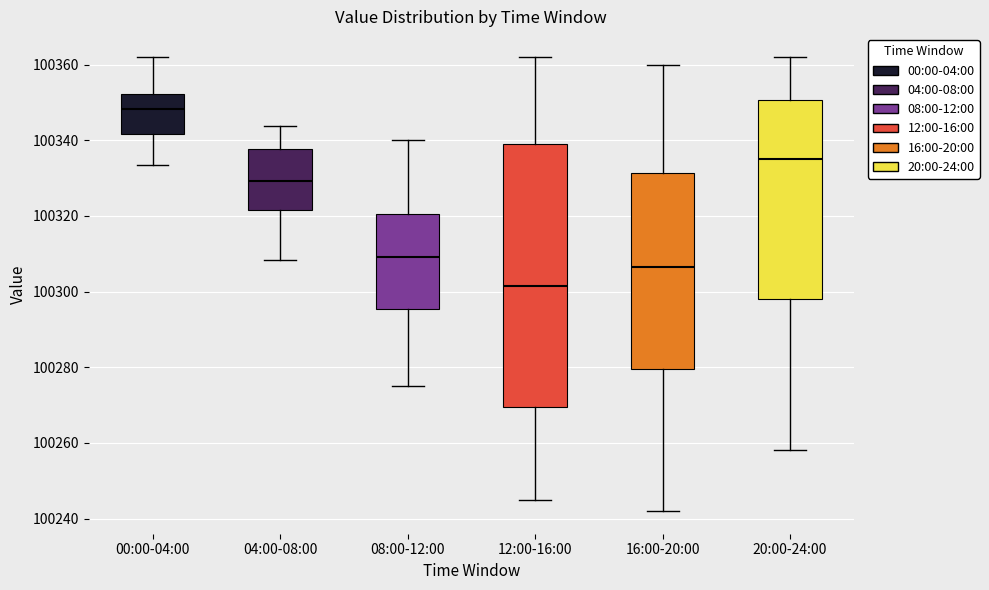

Reading left to right, read every box against the y-axis: the position of its median line, the range the box covers, and the ends of its whiskers. The values are not printed on the chart, so give them approximately, as read against the axis.

00:00-04:00: median 100348, box 100342 to 100352, whiskers 100334 to 100362
04:00-08:00: median 100330, box 100322 to 100338, whiskers 100308 to 100344
08:00-12:00: median 100310, box 100296 to 100320, whiskers 100276 to 100340
12:00-16:00: median 100302, box 100270 to 100340, whiskers 100246 to 100362
16:00-20:00: median 100306, box 100280 to 100332, whiskers 100242 to 100360
20:00-24:00: median 100336, box 100298 to 100350, whiskers 100258 to 100362